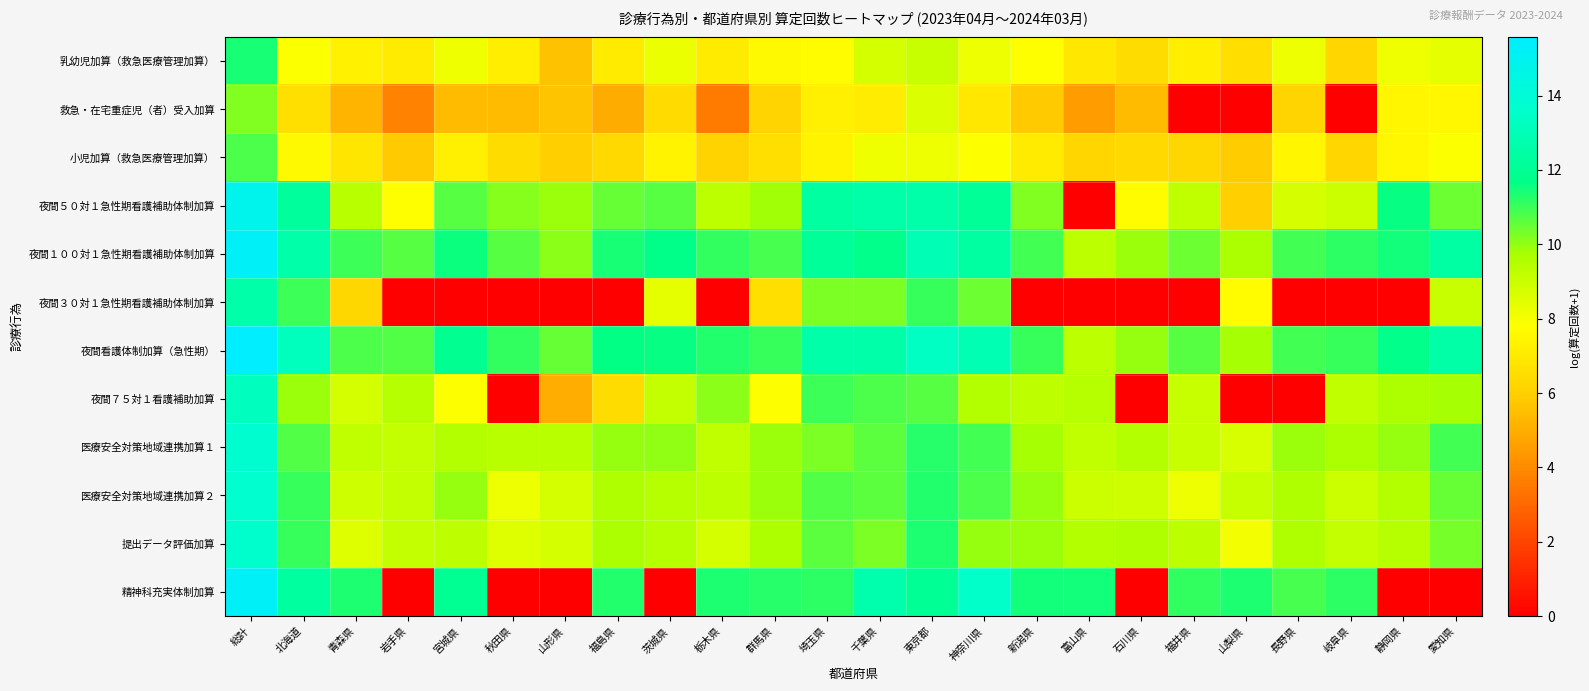

Which label corresponds to the smallest value in the chart?

福井県